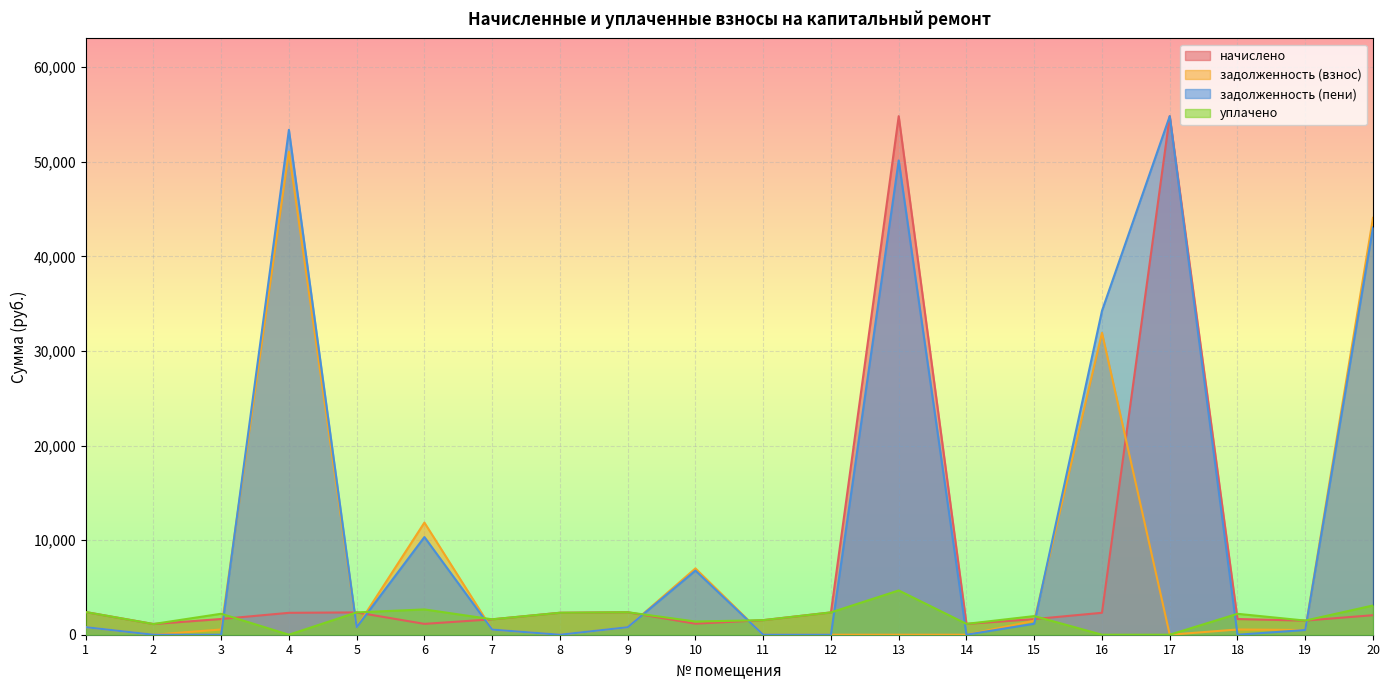

Which series ends up on top after the final intersection of начислено and задолженность (пени)?

задолженность (пени)